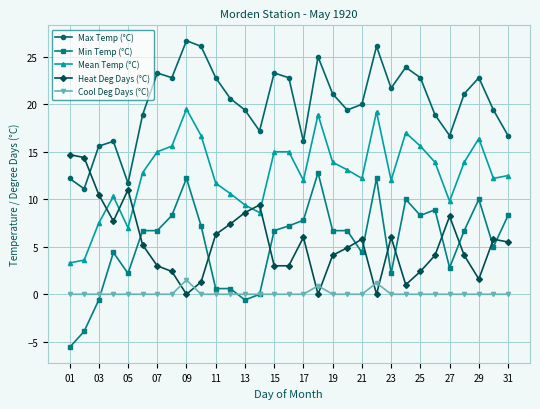

What is the highest value of the Heat Deg Days (°C) series?

14.7